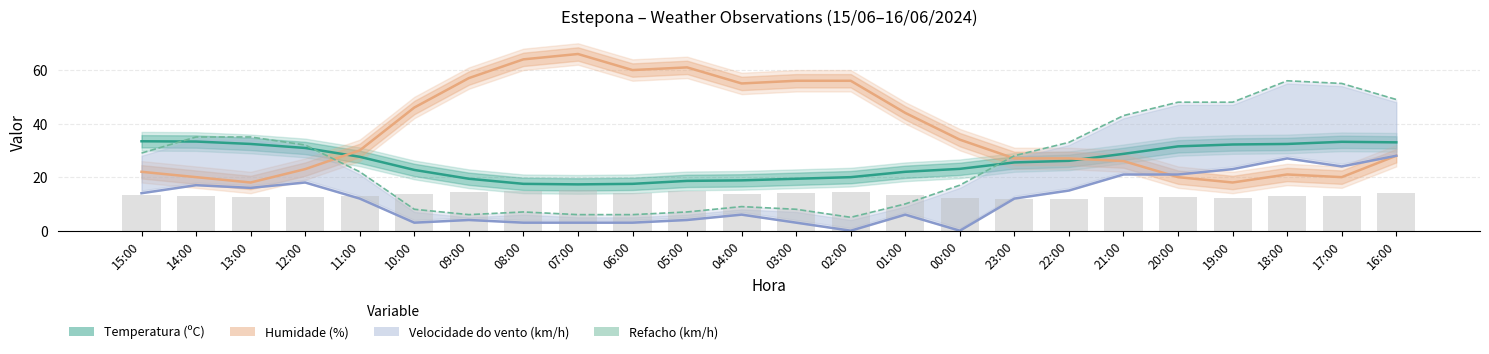

Which series has the largest total across all categories?

Humidade (%)